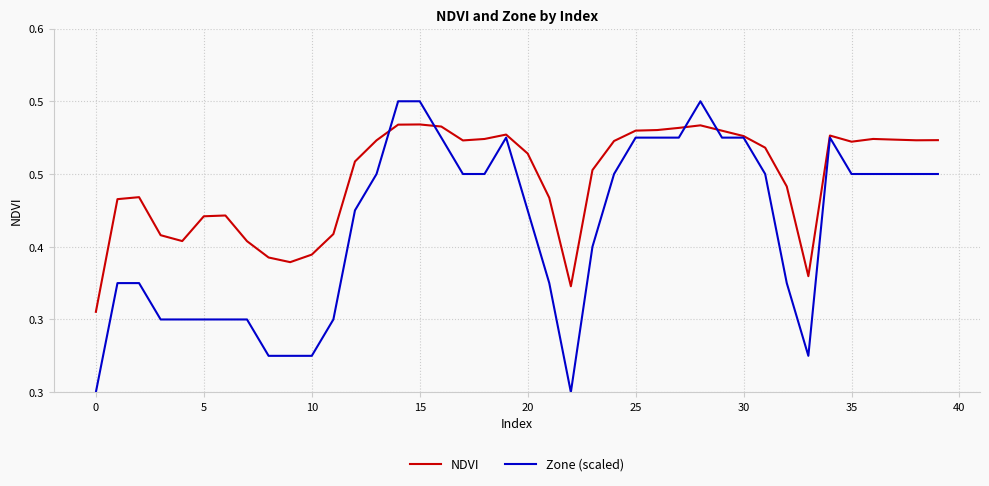

Is this an area chart (filled region under the line)?

No